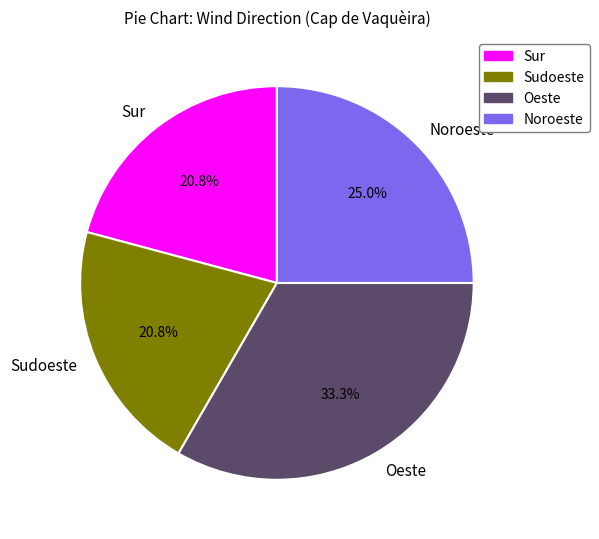

Do Oeste and Noroeste together represent more than half of the pie?

Yes